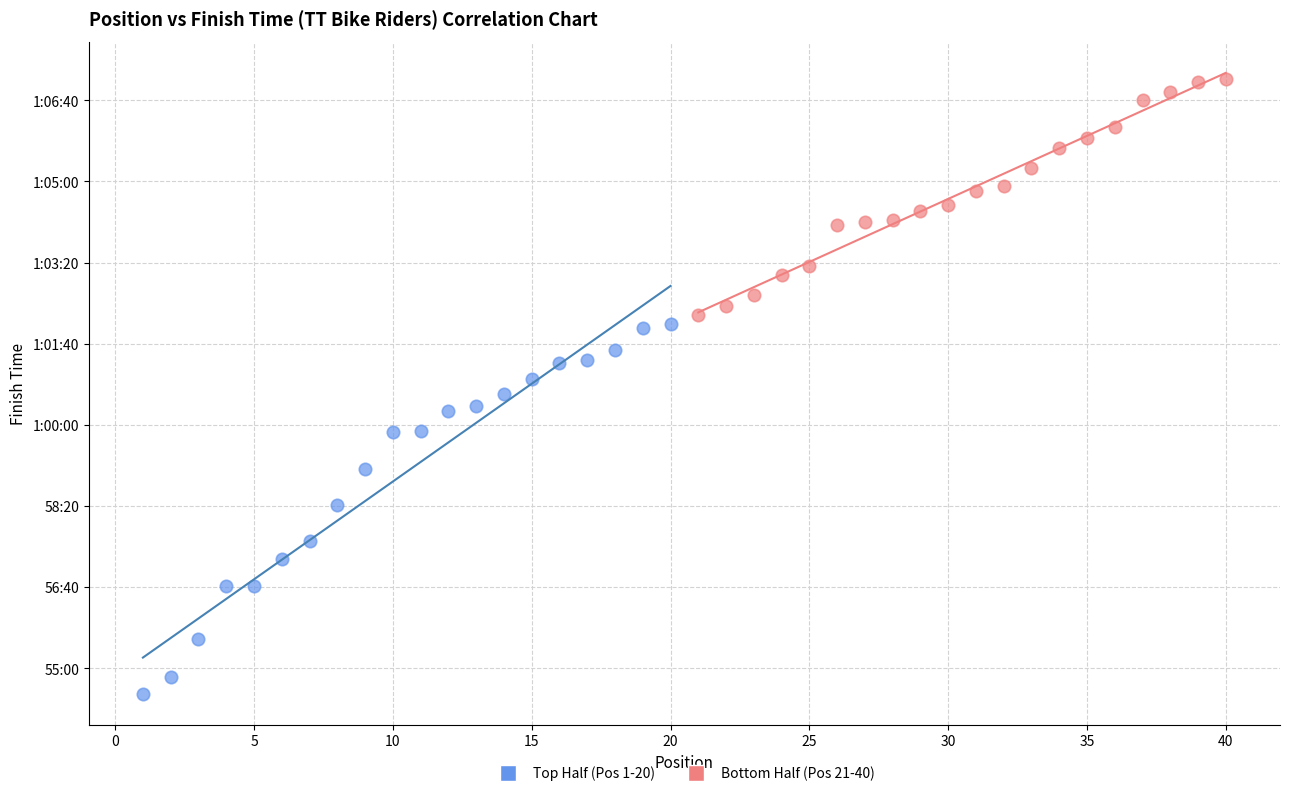

What are all the series names shown in the legend?

Top Half (Pos 1-20), Bottom Half (Pos 21-40)